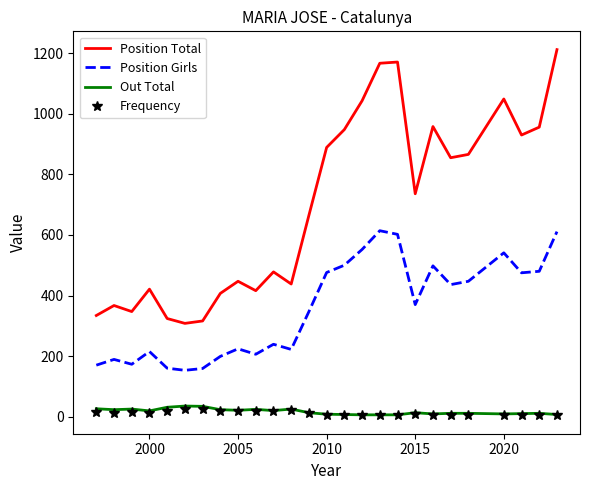

True or false: Out Total and Position Girls cross at least once.

False